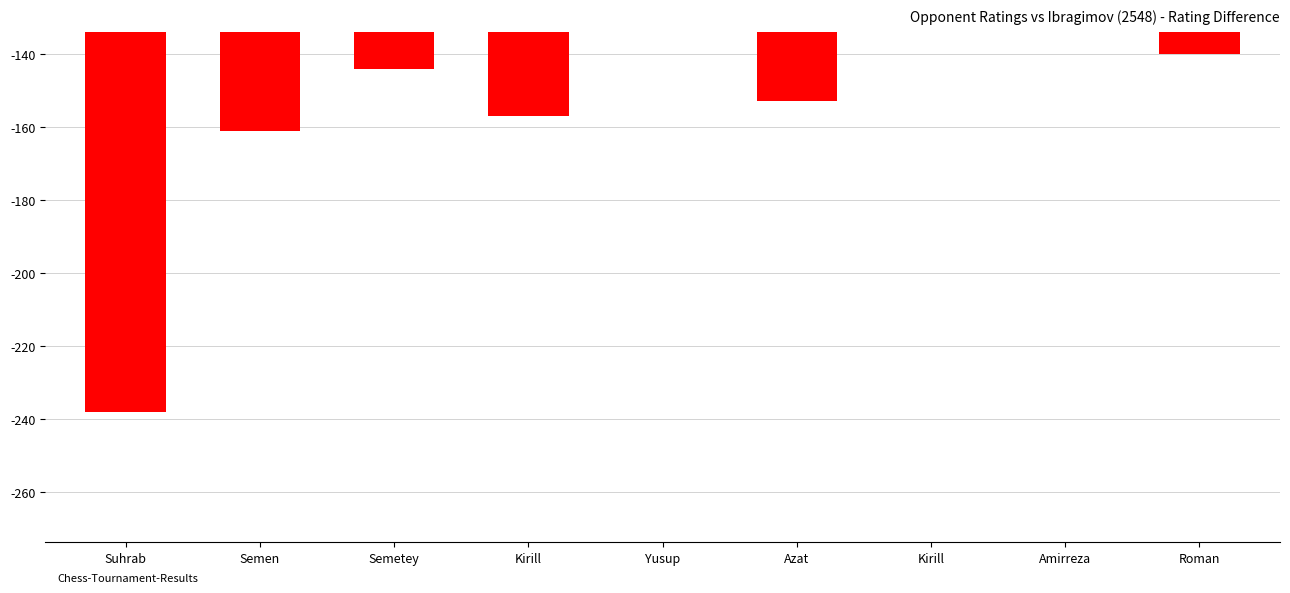

Rank the categories by value from highest to lowest.

Kirill, Amirreza, Yusup, Roman, Semetey, Azat, Kirill, Semen, Suhrab